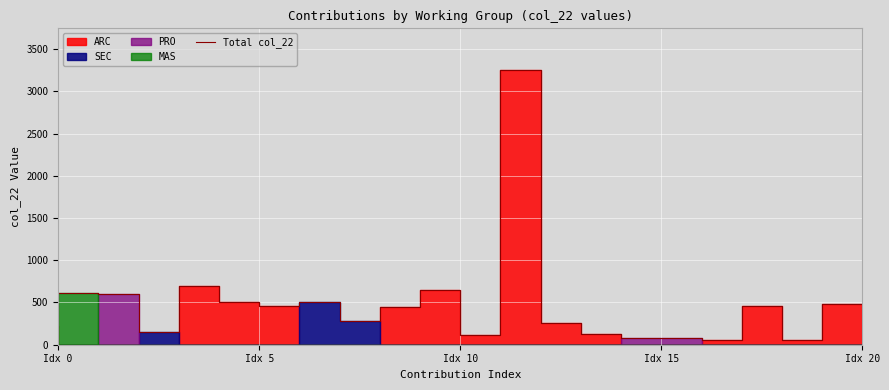

Is this an area chart (filled region under the line)?

No